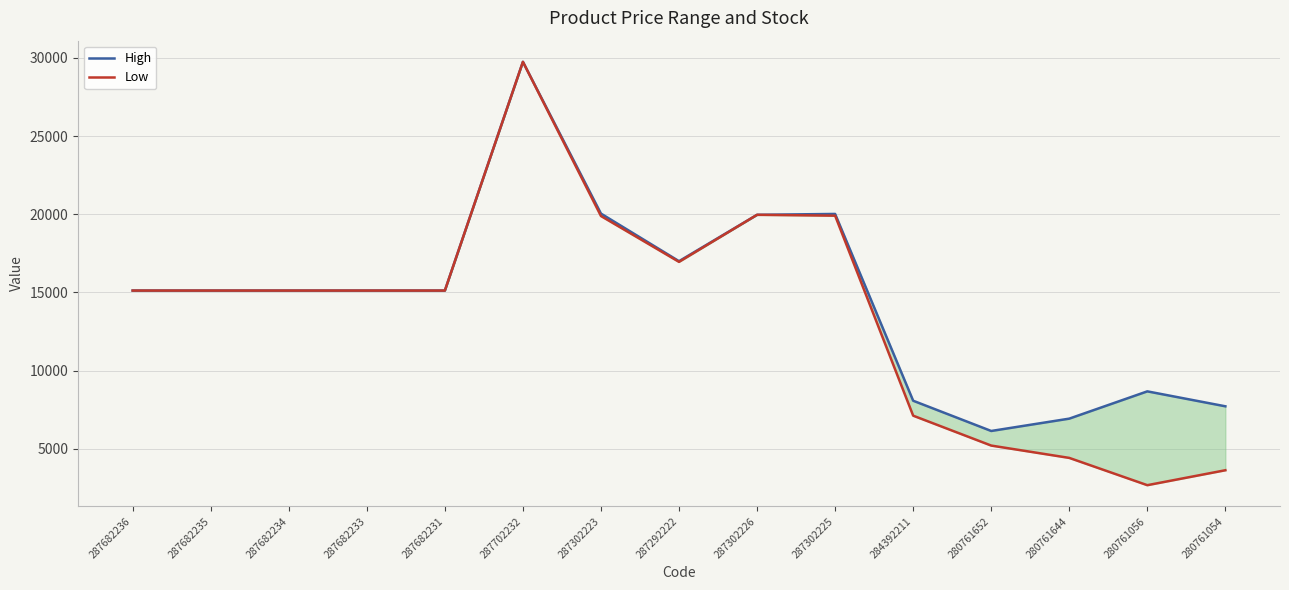

Reading left to right, transcribe all the data shown in this chart.

High: 15120.0	15120.0	15120.0	15120.0	15120.0	29747.2	20041.9	16998.6	19964.2	20019.7	8074.3	6140.5	6929.4	8673.8	7718.3
Low: 15120.0	15120.0	15120.0	15120.0	15120.0	29747.2	19886.4	16954.1	19964.2	19908.6	7118.8	5207.2	4418.3	2673.8	3629.4